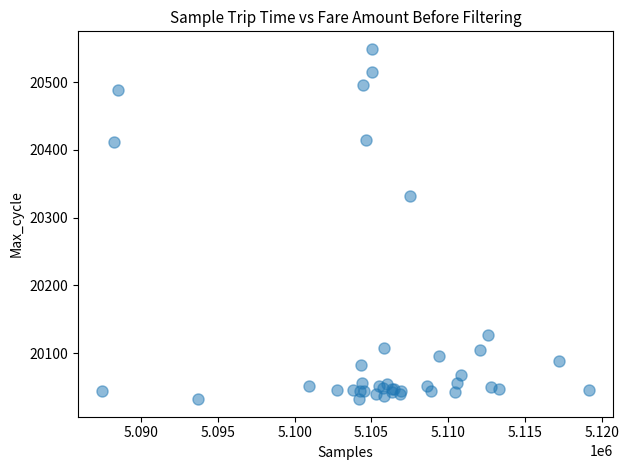

What Y value in the scatter plot is closest to 20290?

20332